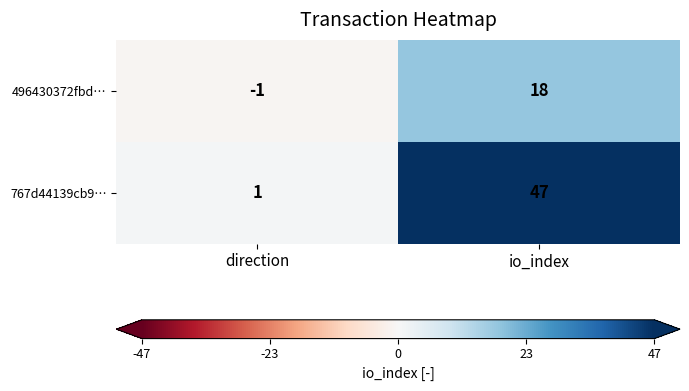

What is the difference between the 496430372fbd… values at io_index and direction?

19